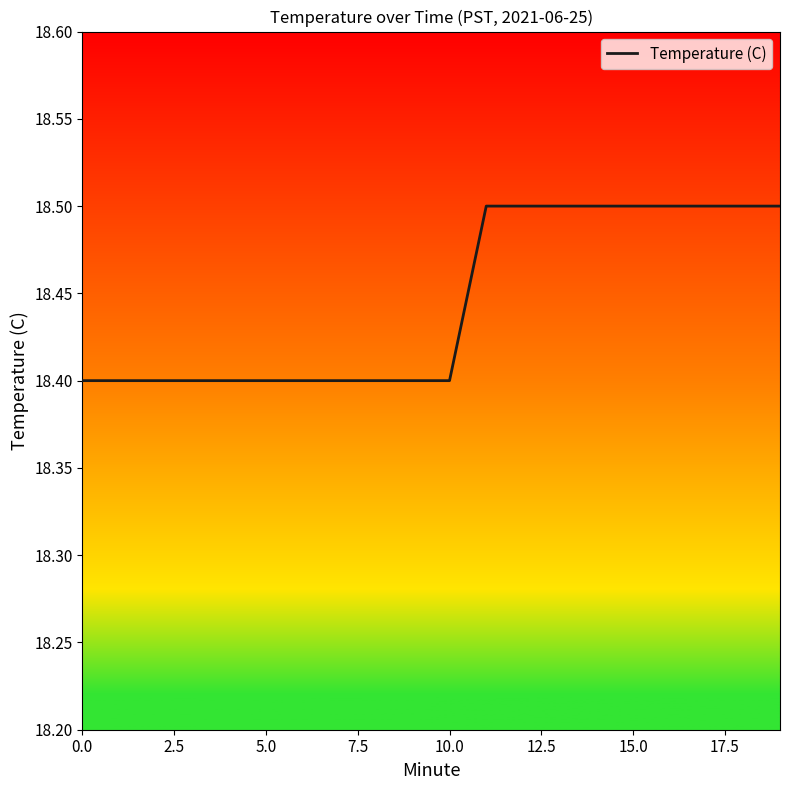

What is the greatest value displayed?

18.5